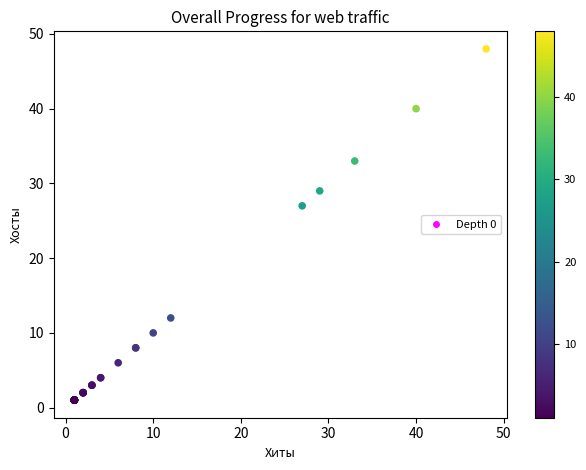

What Y value in the scatter plot is closest to 24?

27